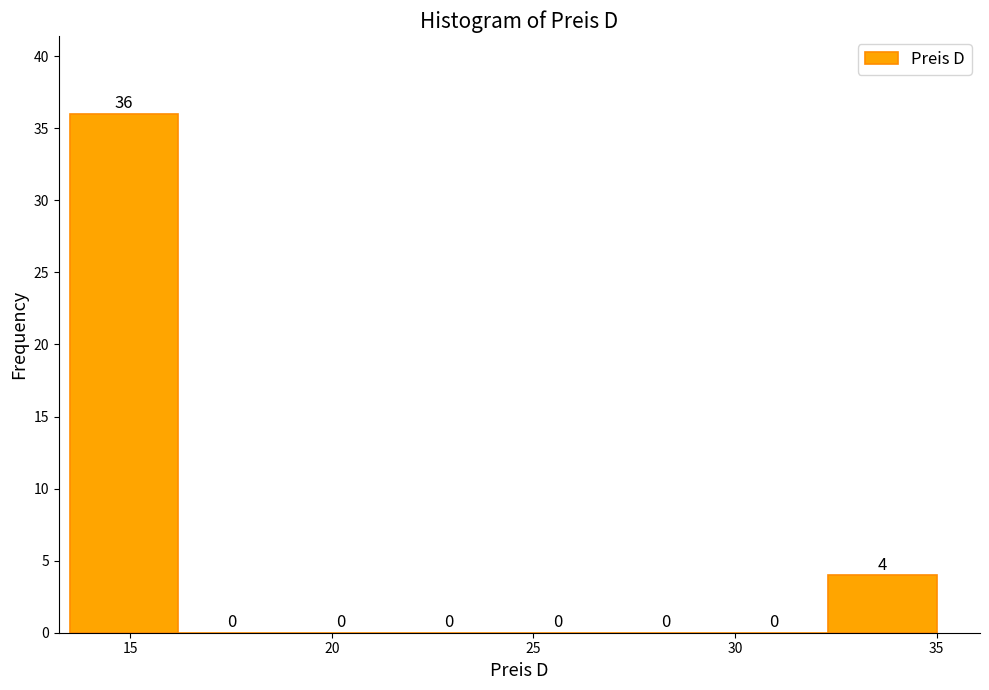

Which range on the x-axis has the tallest bar?

13.5 to 16.0